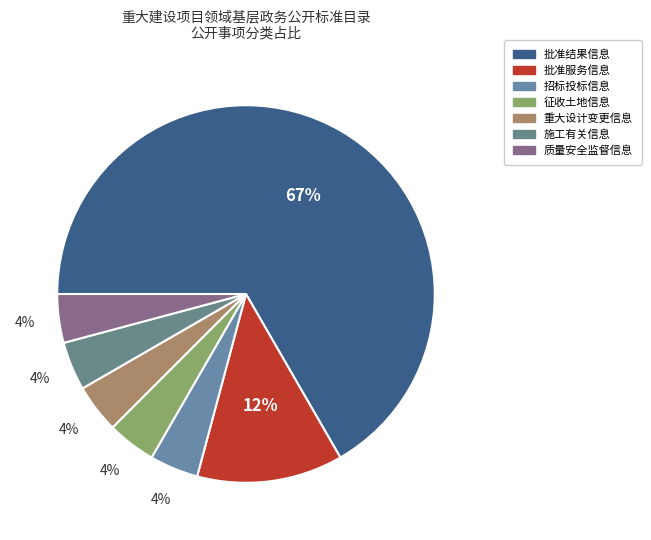

Between 重大设计变更信息 and 质量安全监督信息, which is larger?

重大设计变更信息